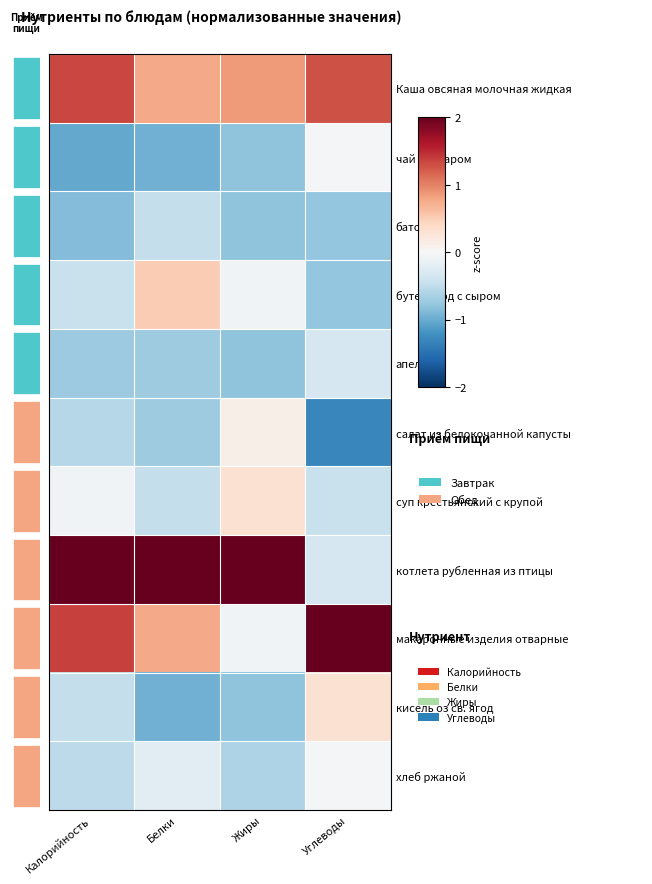

List the series in order of their peak value, lowest first.

батон, апельсин, чай с сахаром, хлеб ржаной, салат из белокочанной капусты, суп крестьянский с крупой, кисель оз св. ягод, бутерброд с сыром, Каша овсяная молочная жидкая, котлета рубленная из птицы, макаронные изделия отварные